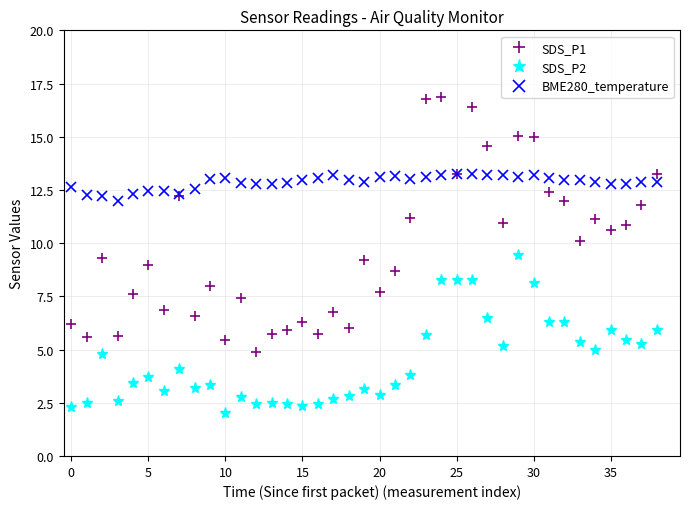

True or false: SDS_P1 has more than 0 interior local peaks.

True